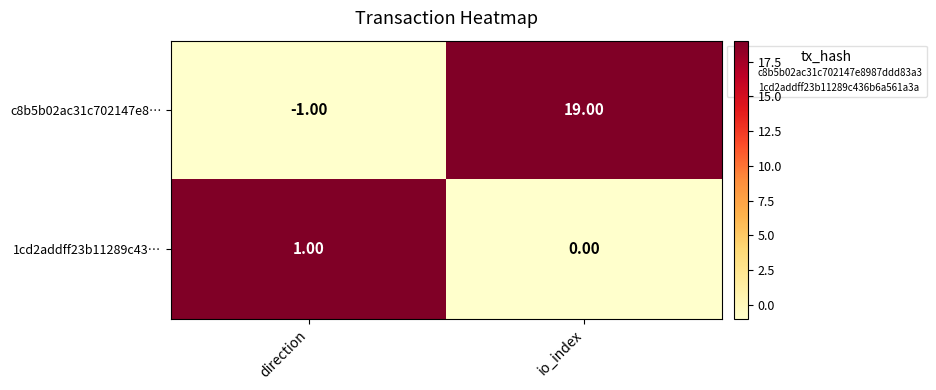

What is the difference between the maximum and minimum values in the c8b5b02ac31c702147e8… series?

20